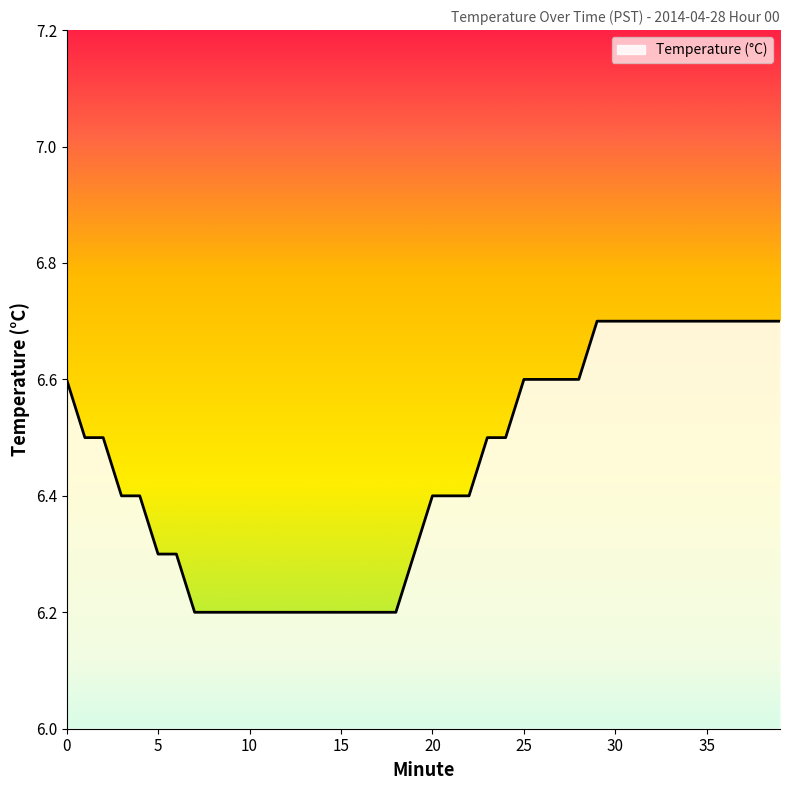

What is the minimum value shown in the chart?

6.2